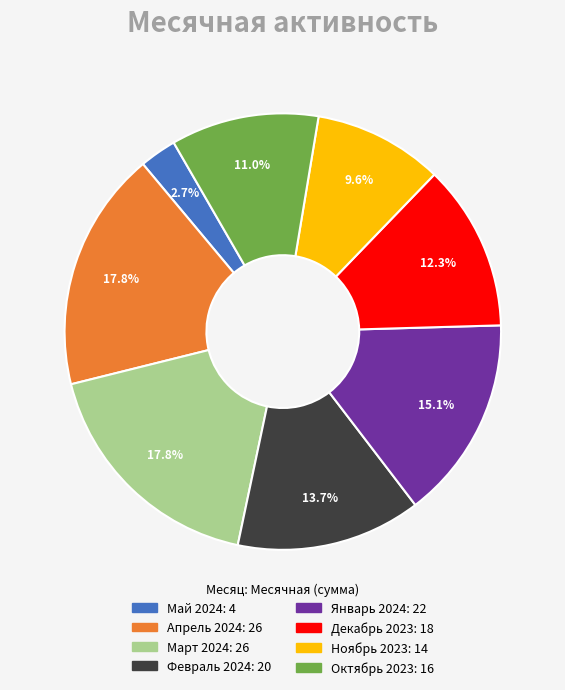

Does any single category account for the majority?

No